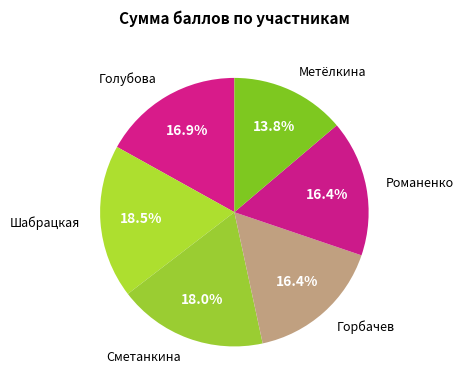

How many segments does this pie chart have?

6